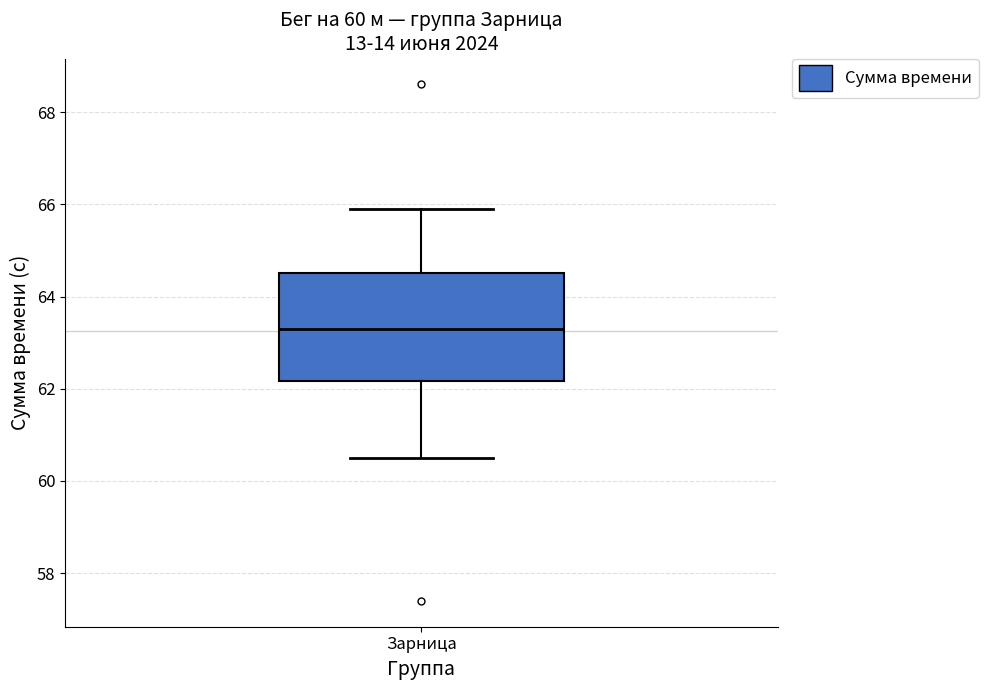

Where does the lower whisker of the box for Зарница end on the y-axis? The values are not printed on the chart, so give them approximately, as read against the axis.

60.6